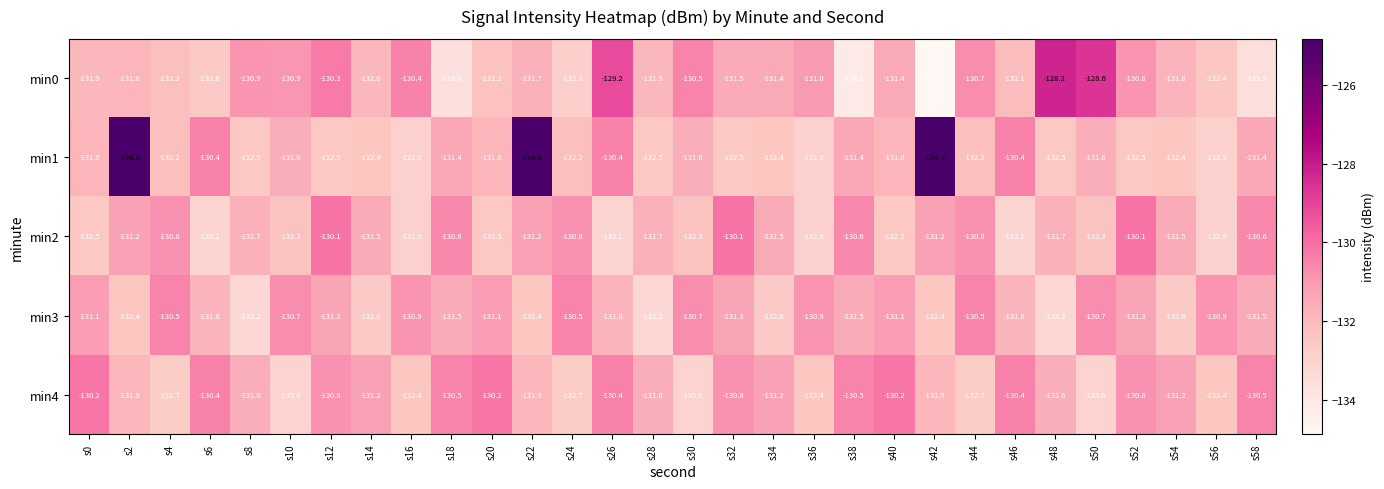

Which series has the widest spread of values?

min1